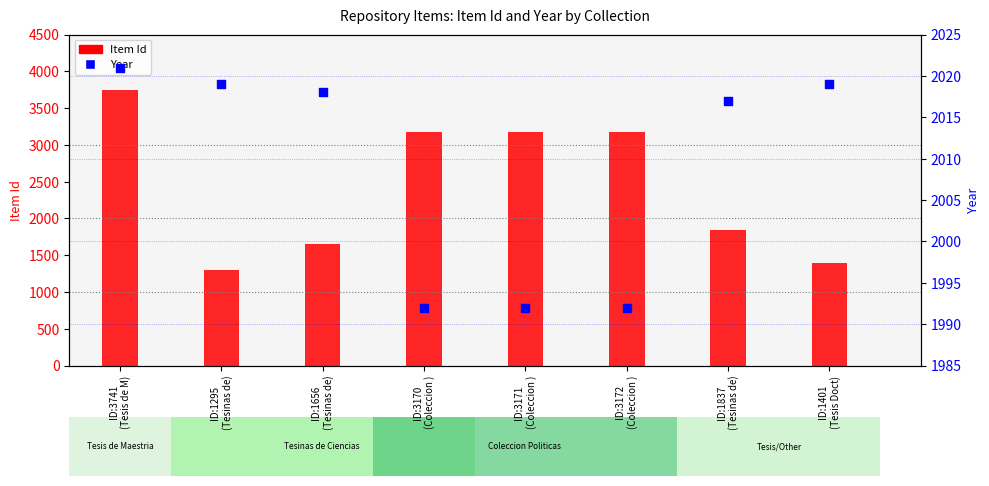

Which series has the largest total across all categories?

Item Id